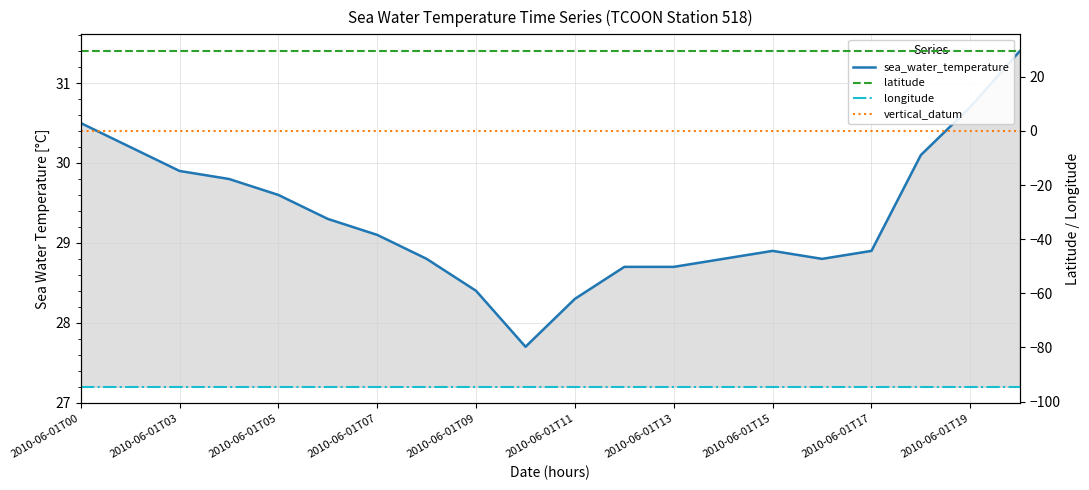

Where does the sea_water_temperature series first go above 29?

2010-06-01T00